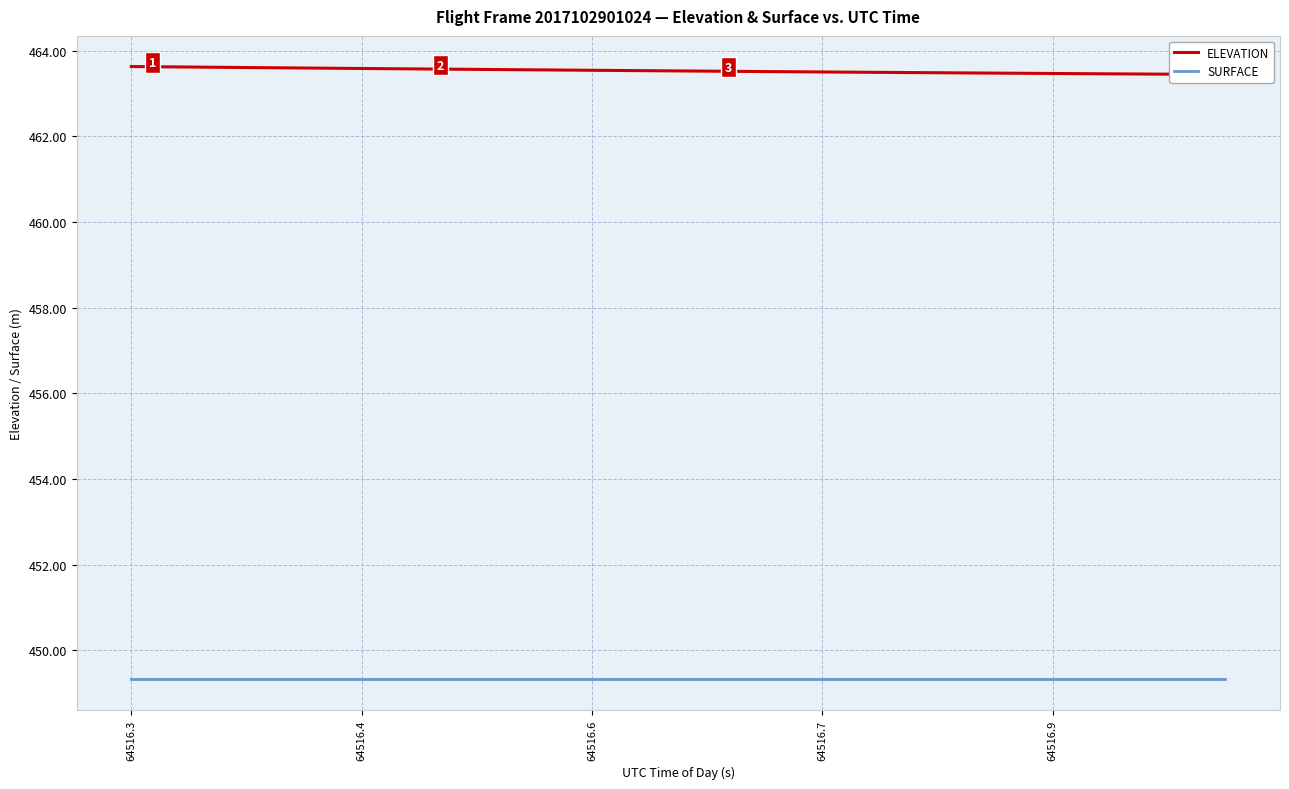

At how many categories does at least one series exceed 453?

20